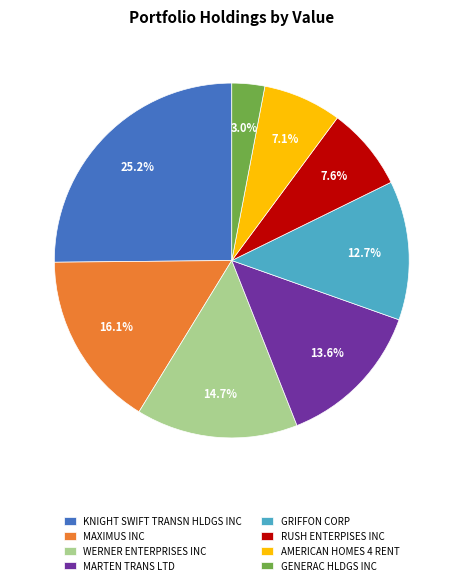

How much of the chart is everything except WERNER ENTERPRISES INC?

85.3%